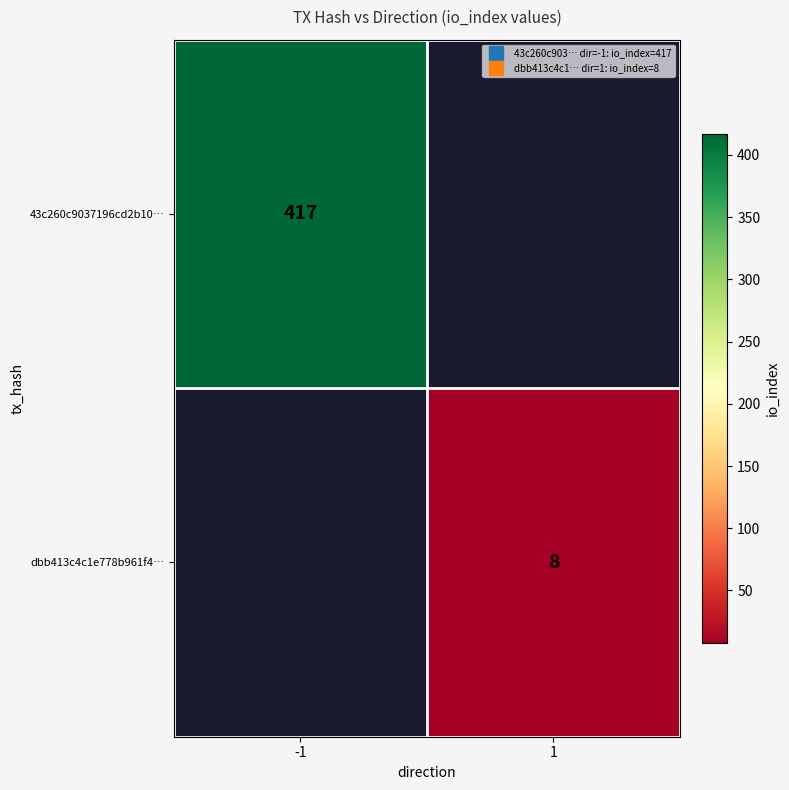

The value of 43c260c9037196cd2b10… at -1 is 290.4. True or false?

False